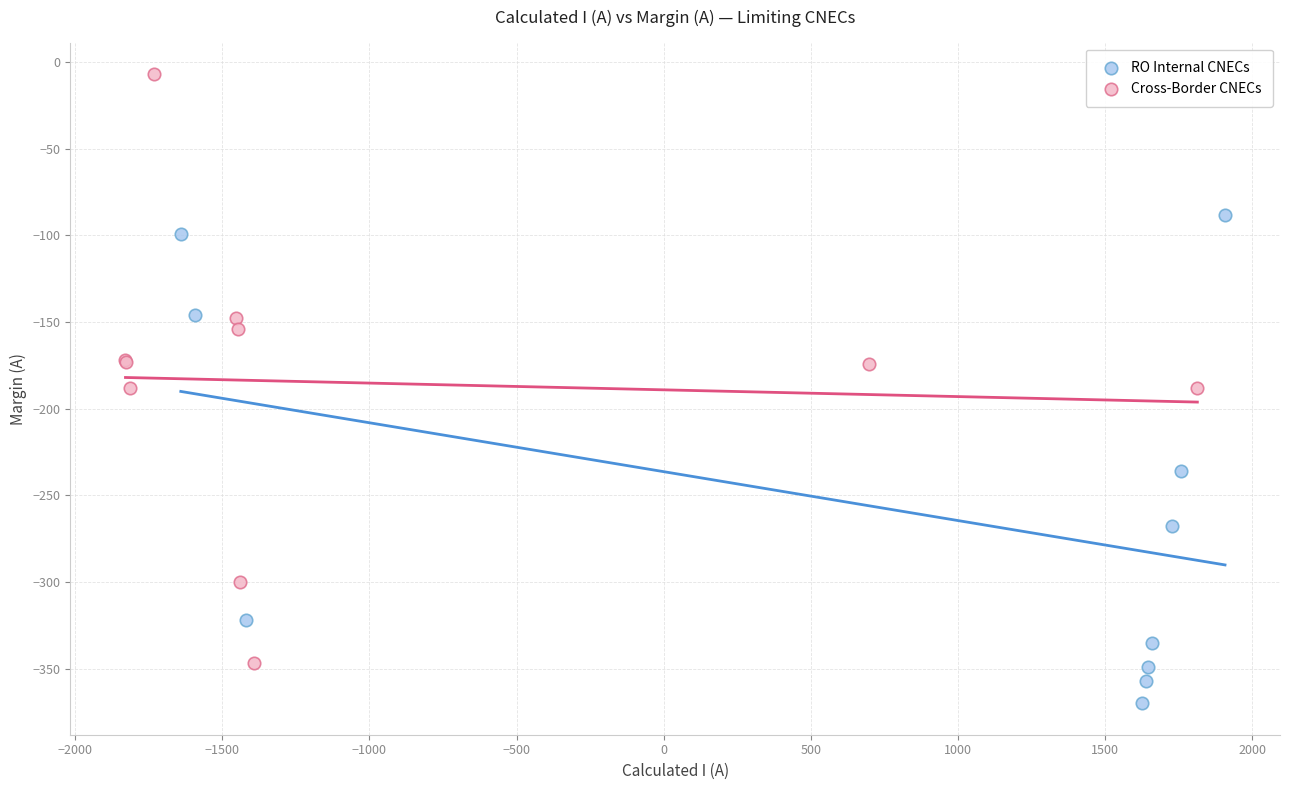

Which series contains the highest Y value?

Cross-Border CNECs